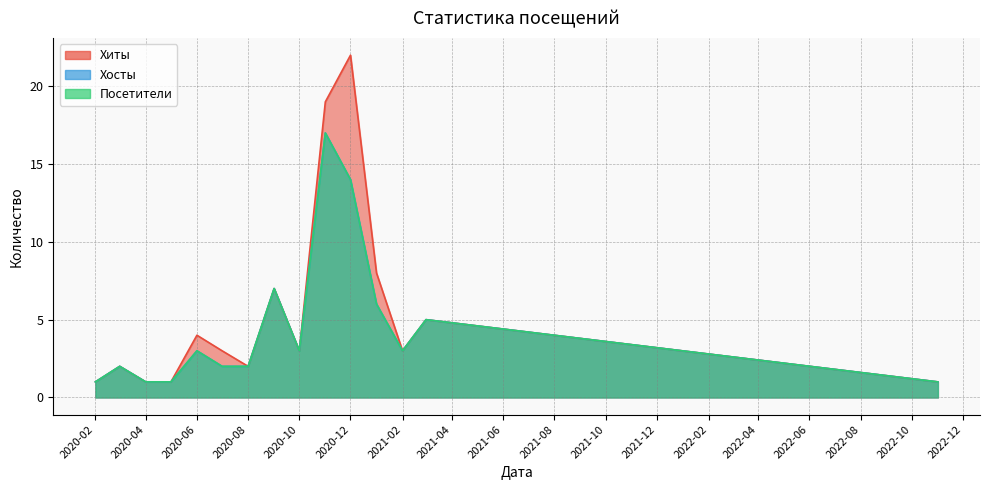

At which category does Посетители reach its first local valley?

2020-10-01